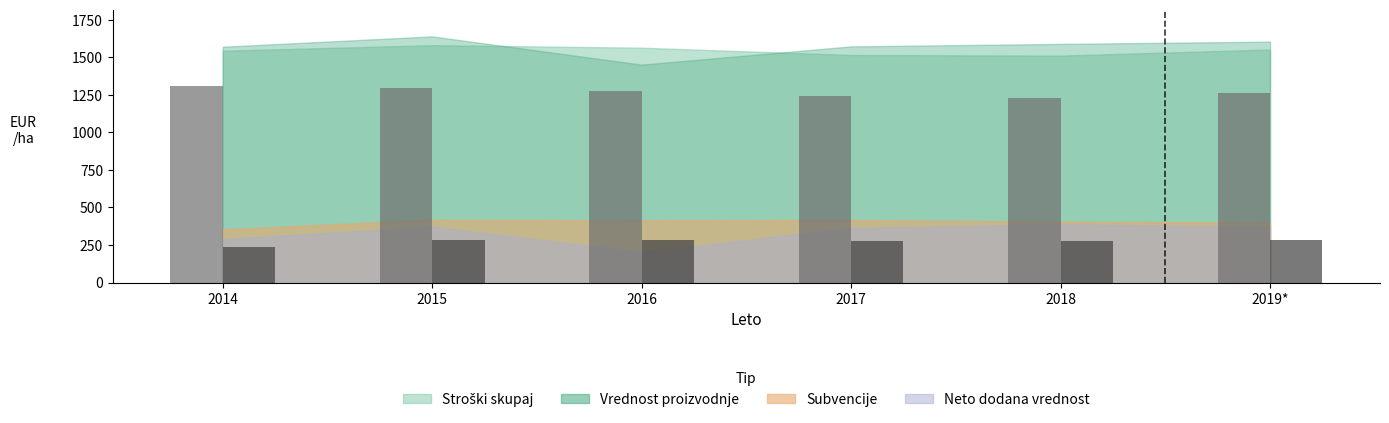

Which category has the lowest value across all series?

2014